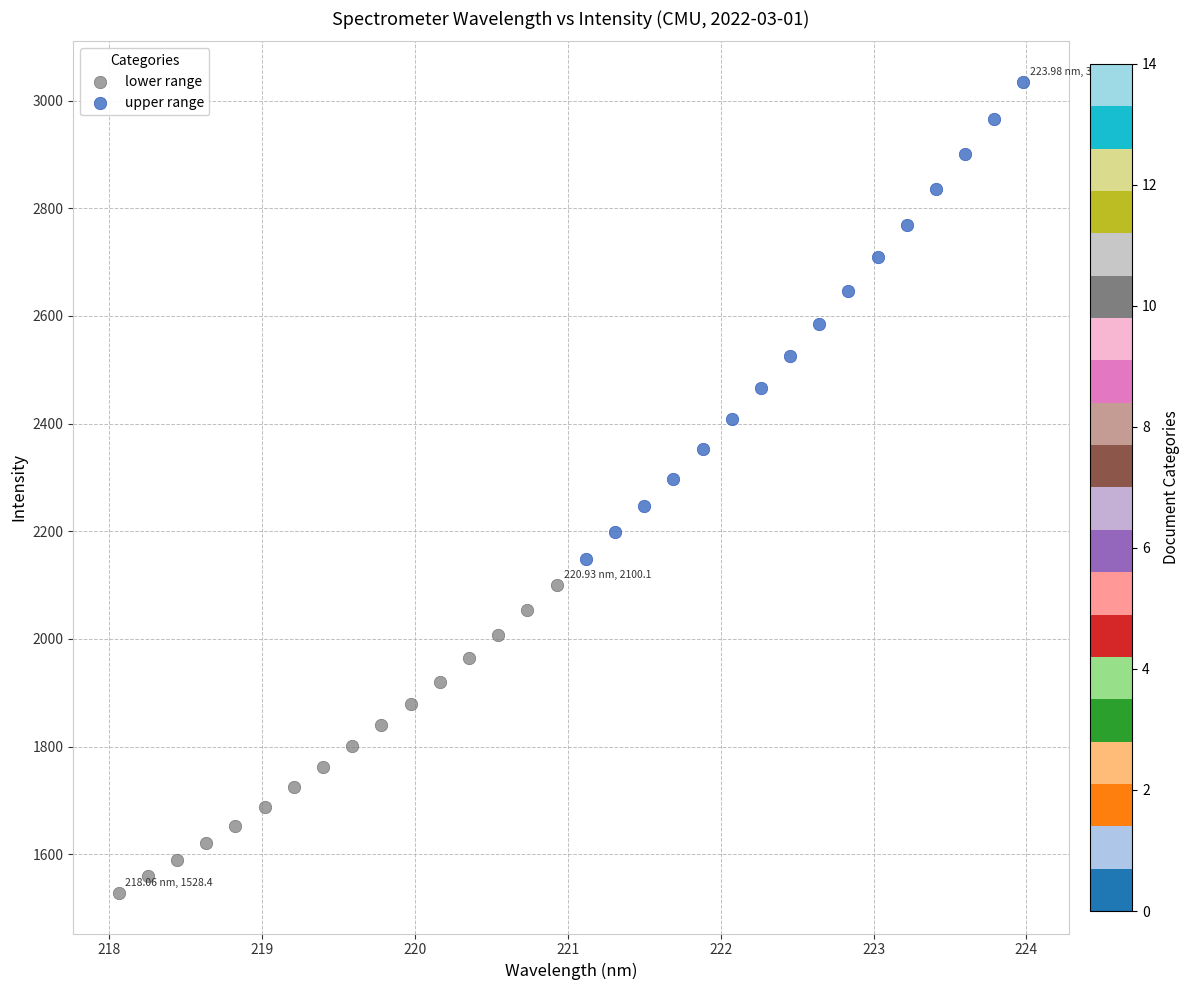

Which series reaches the minimum Y coordinate?

lower range